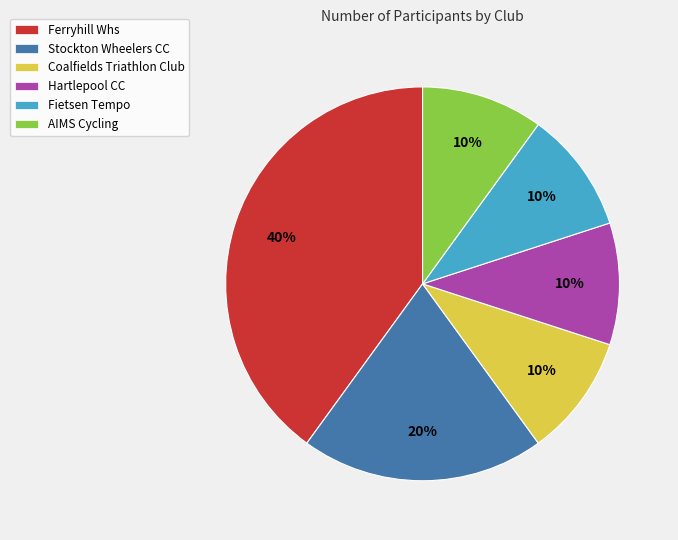

Approximately how many times larger is the value at Coalfields Triathlon Club compared to Hartlepool CC?

1.0